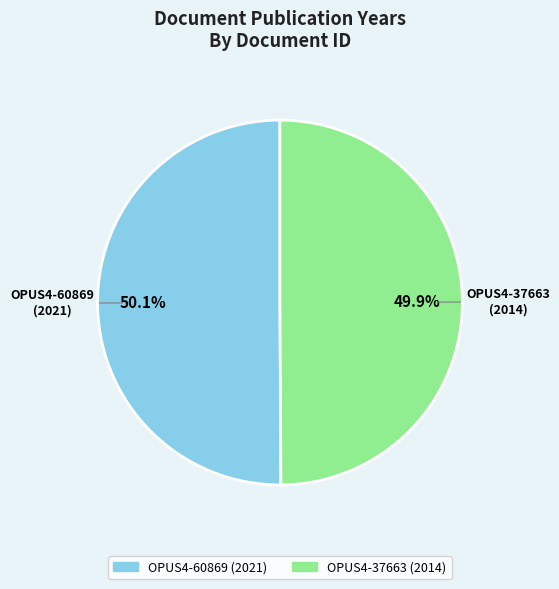

Does any single category account for the majority?

Yes